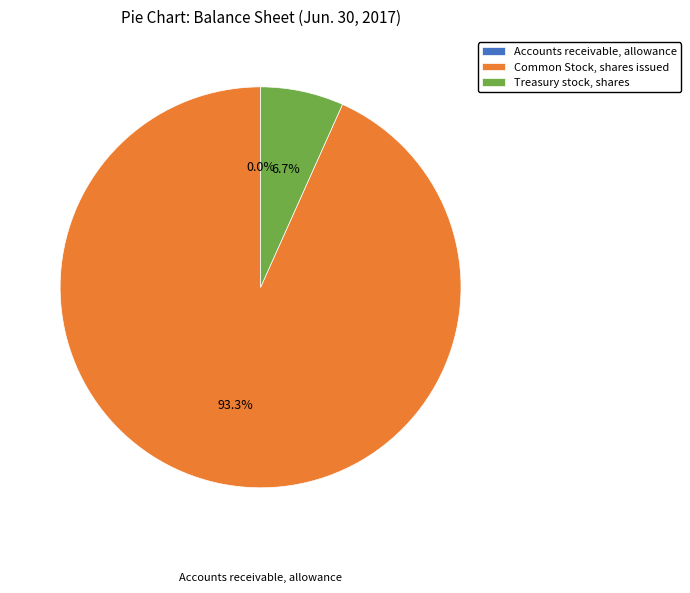

To the nearest percent, what is the difference between the largest and smallest slice percentages?

93%